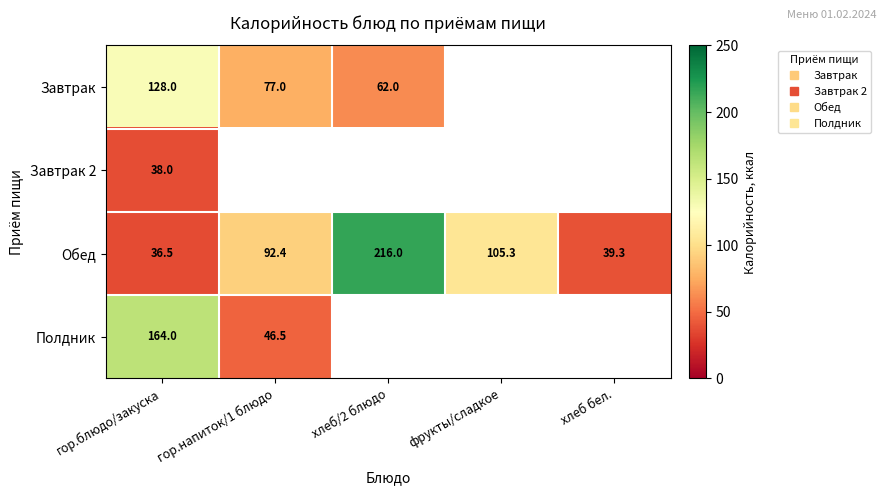

At which category does the chart reach its minimum across all series?

гор.блюдо/закуска